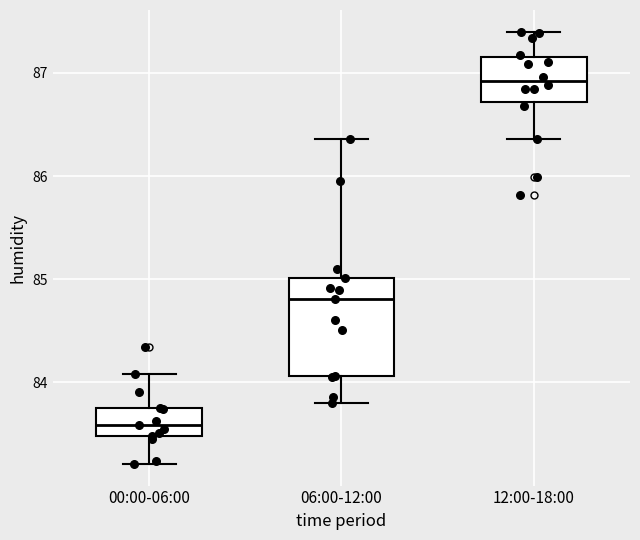

Reading left to right, read every box against the y-axis: the position of its median line, the range the box covers, and the ends of its whiskers. The values are not printed on the chart, so give them approximately, as read against the axis.

00:00-06:00: median 83.6, box 83.5 to 83.8, whiskers 83.2 to 84.1
06:00-12:00: median 84.8, box 84.1 to 85.0, whiskers 83.8 to 86.4
12:00-18:00: median 86.9, box 86.7 to 87.2, whiskers 86.4 to 87.4